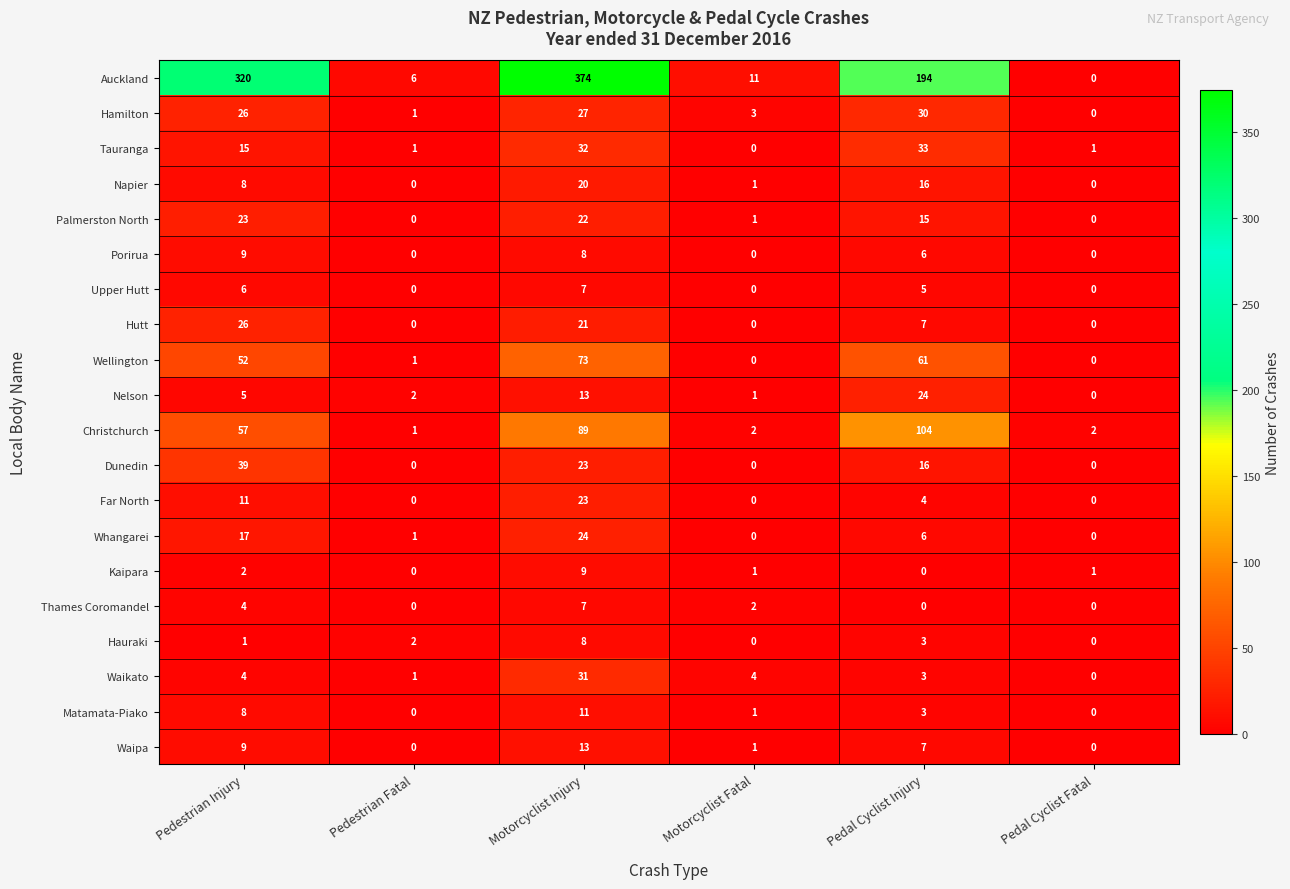

At which label is Palmerston North closest to 11?

Pedal Cyclist Injury